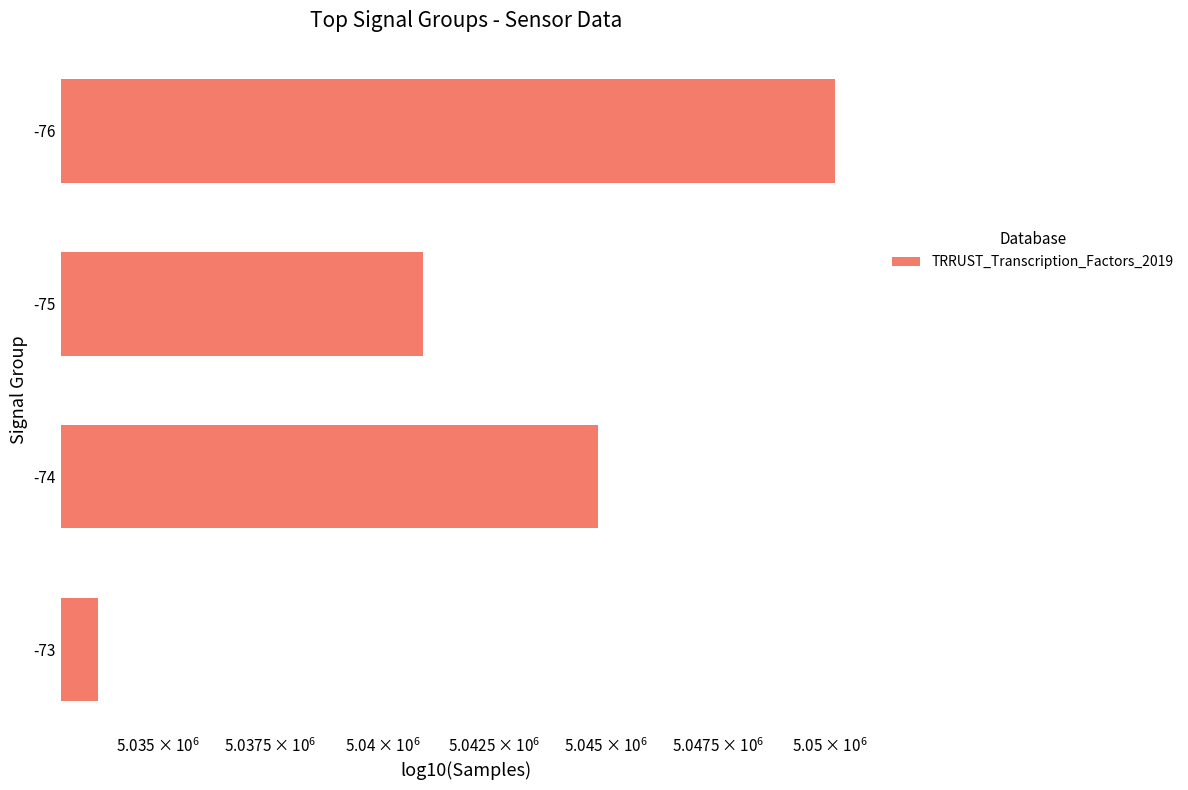

Count the number of values greater than 5044812.

2